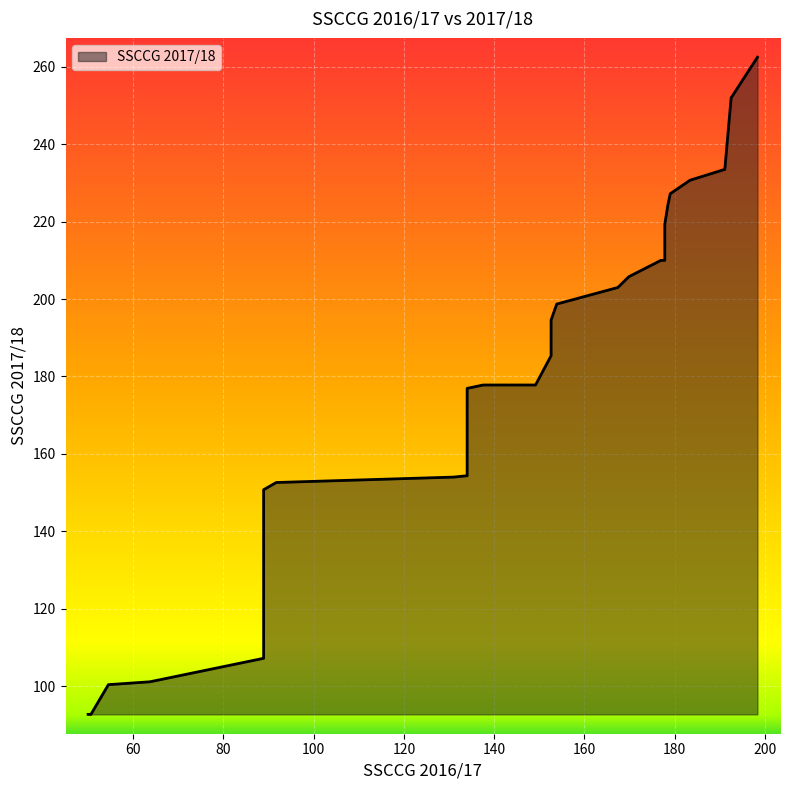

What is the average value?

180.8